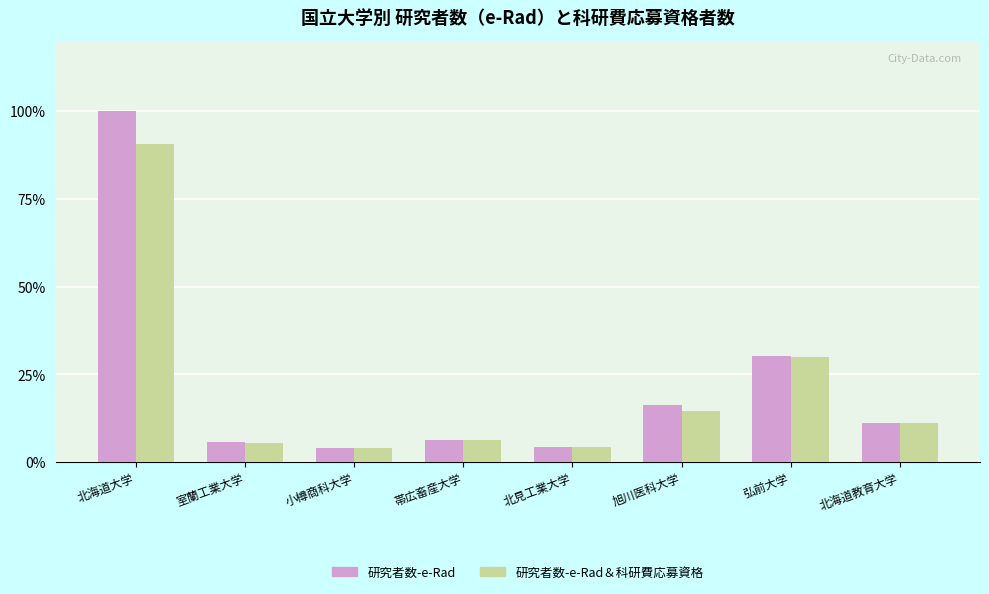

What position from the left is 旭川医科大学?

6